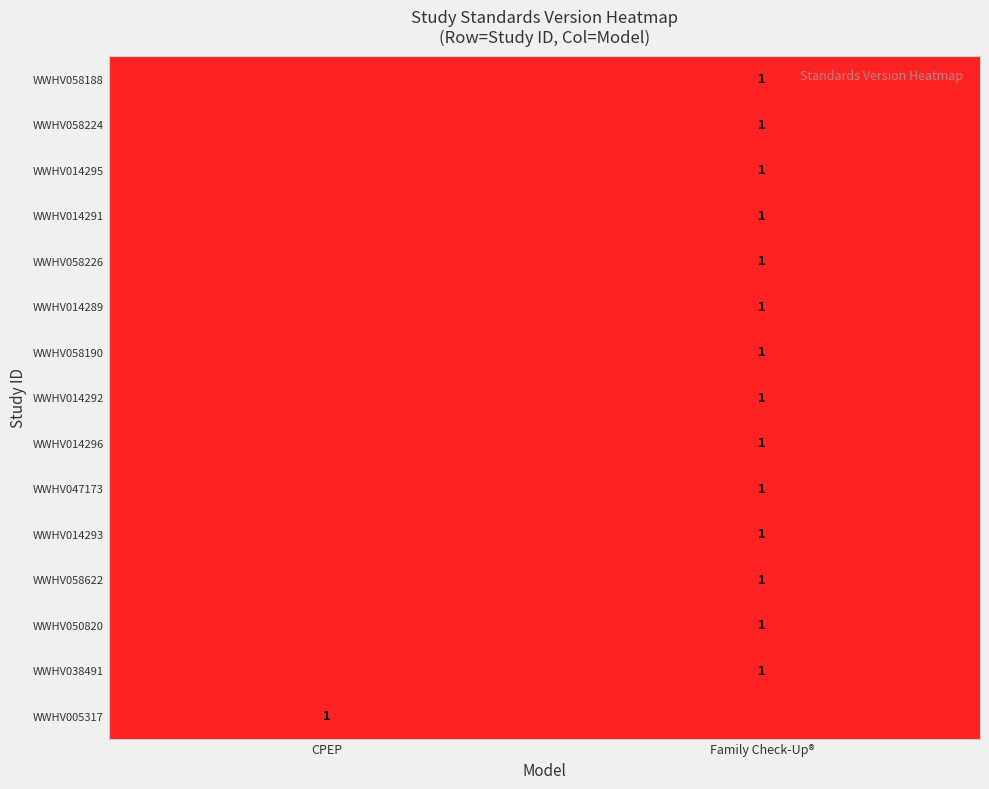

Which label corresponds to the smallest value in the chart?

Family Check-Up®